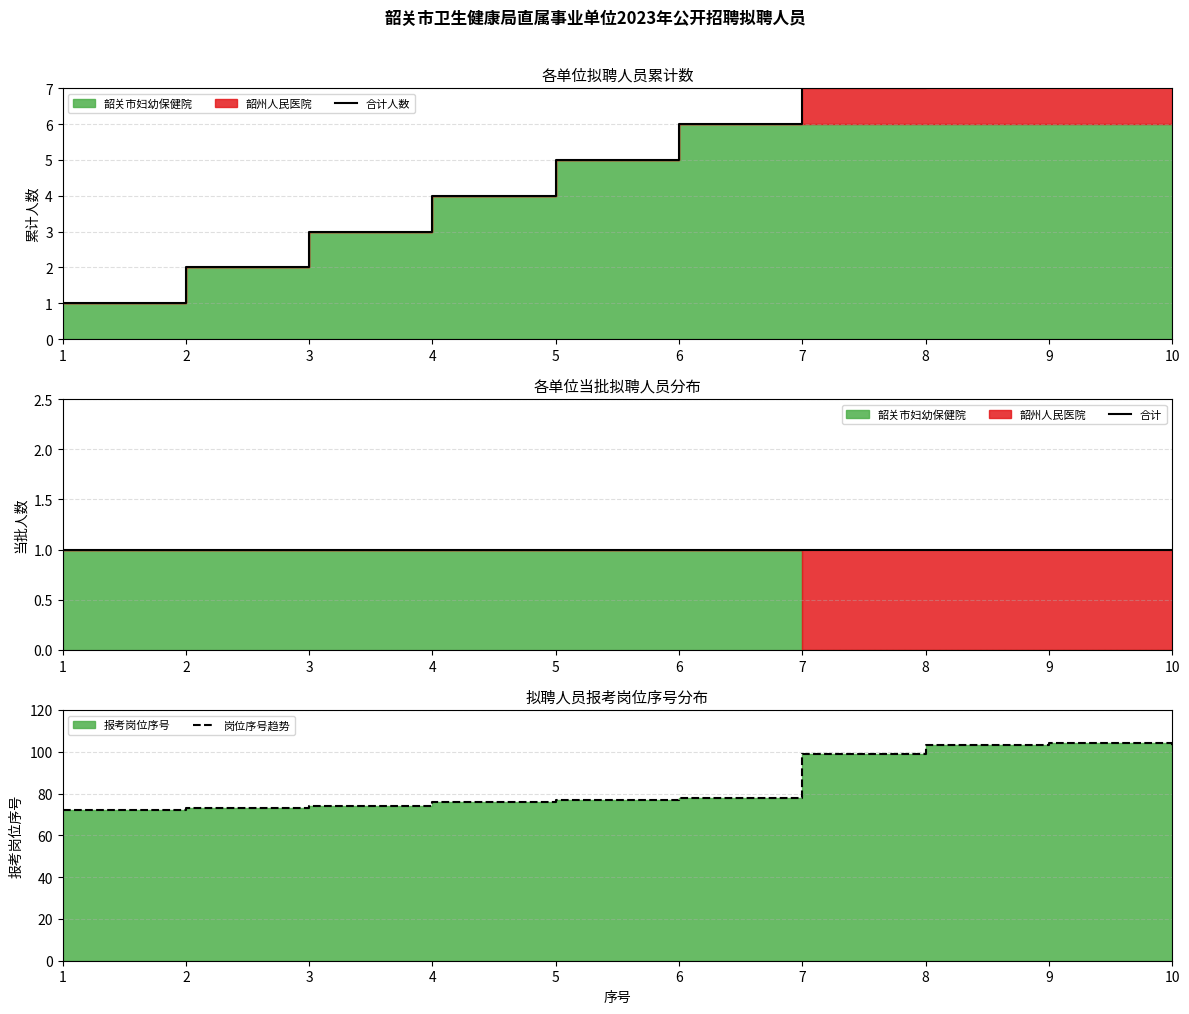

Reading left to right, extract all data points from this chart.

合计人数: 1	2	3	4	5	6	7	8	9	10
合计: 1	1	1	1	1	1	1	1	1	1
岗位序号趋势: 72	73	74	76	77	78	99	103	104	102